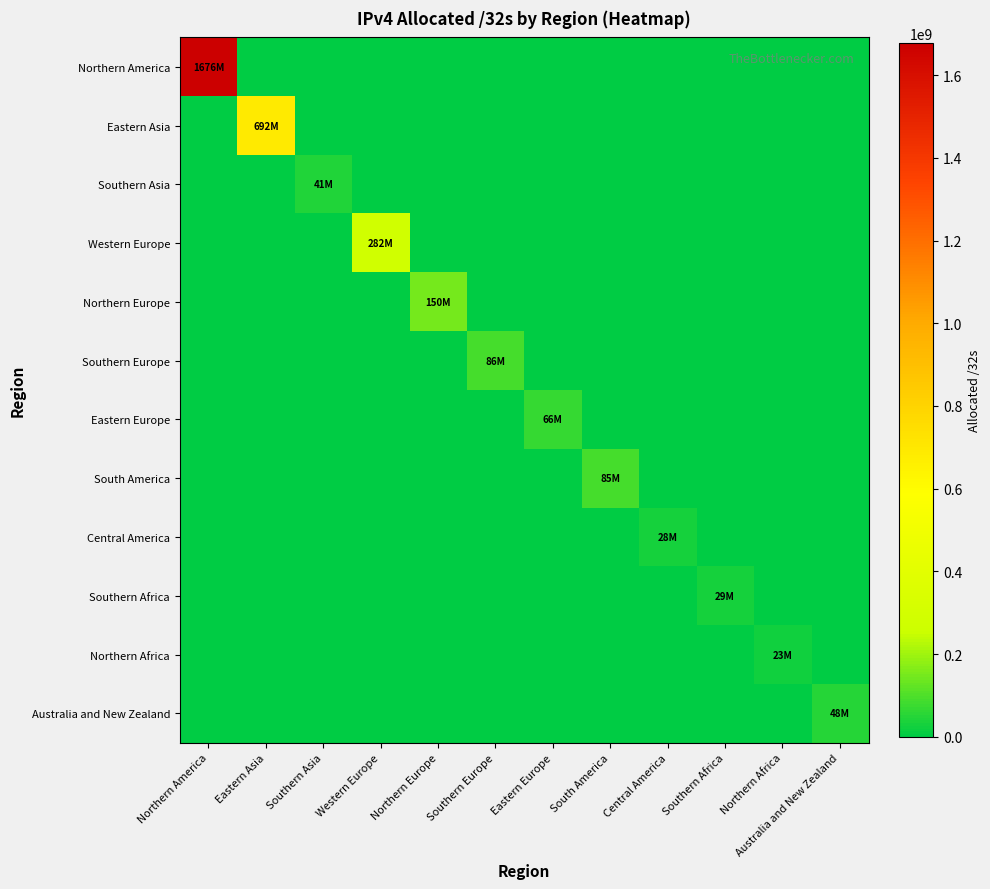

What is the spread (max minus min) of values at Northern Europe?

150617728